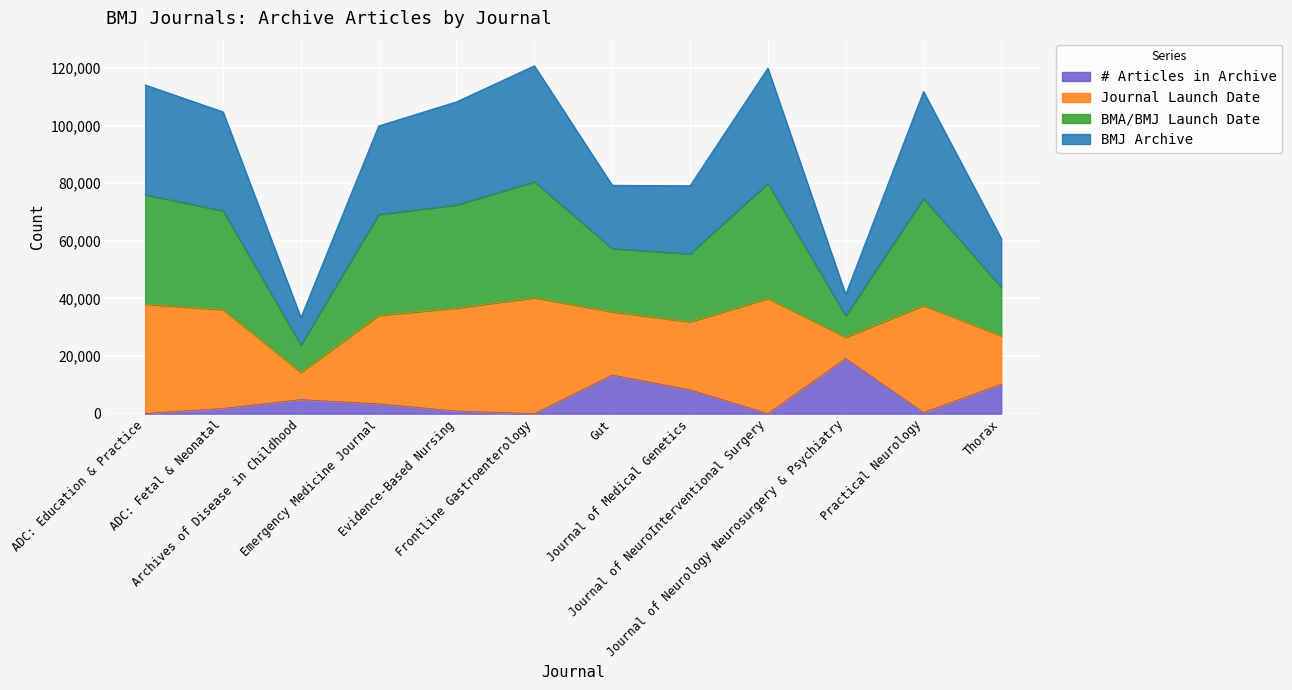

Does the chart display data point markers on the line(s)?

No